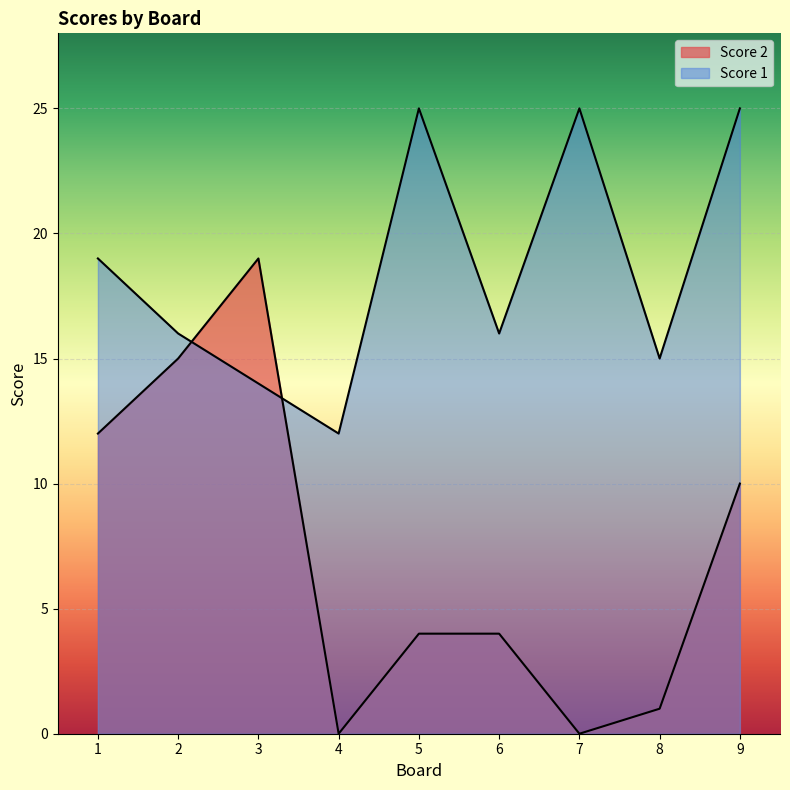

Which category has the lowest value across all series?

4